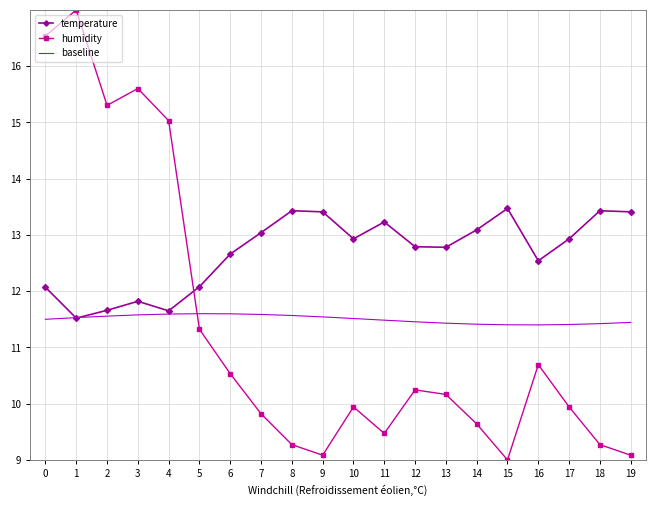

Rank the series at 17 from highest to lowest value.

temperature, baseline, humidity